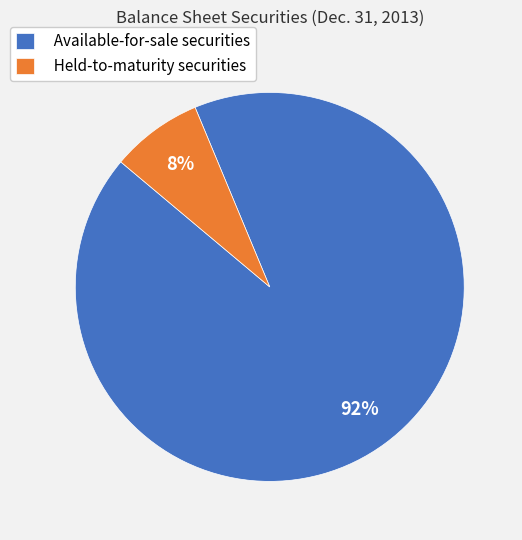

Count the number of slices in the pie.

2